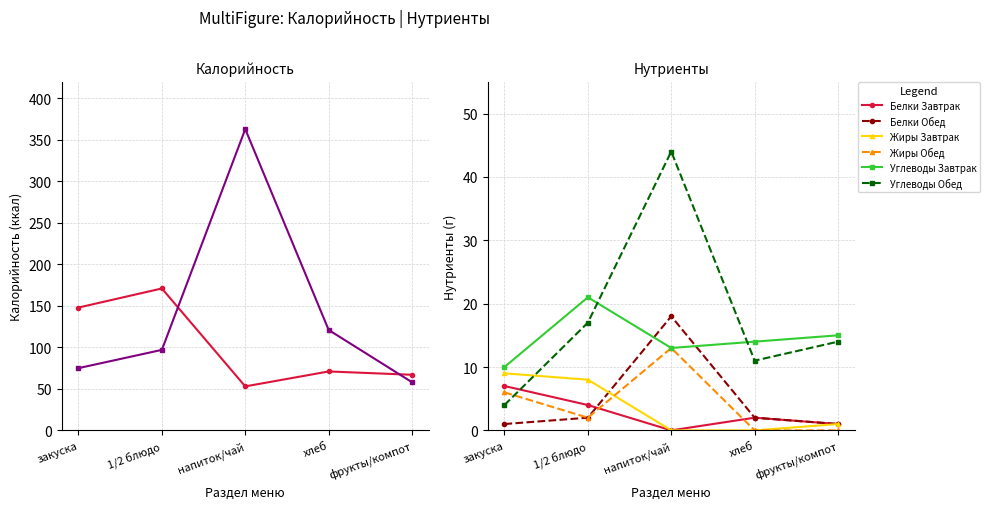

At which category is the sum across all series the highest?

напиток/чай